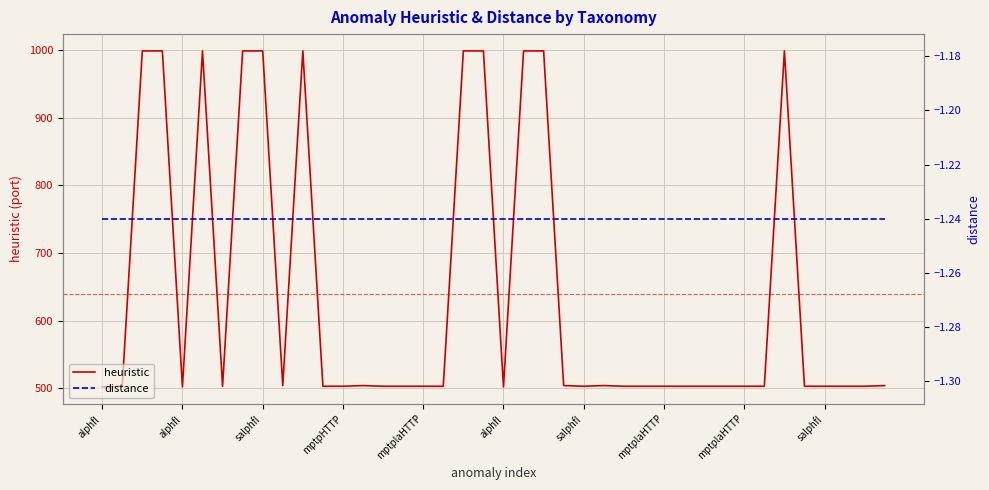

What is the label of the 2nd point from the left?

alphfl